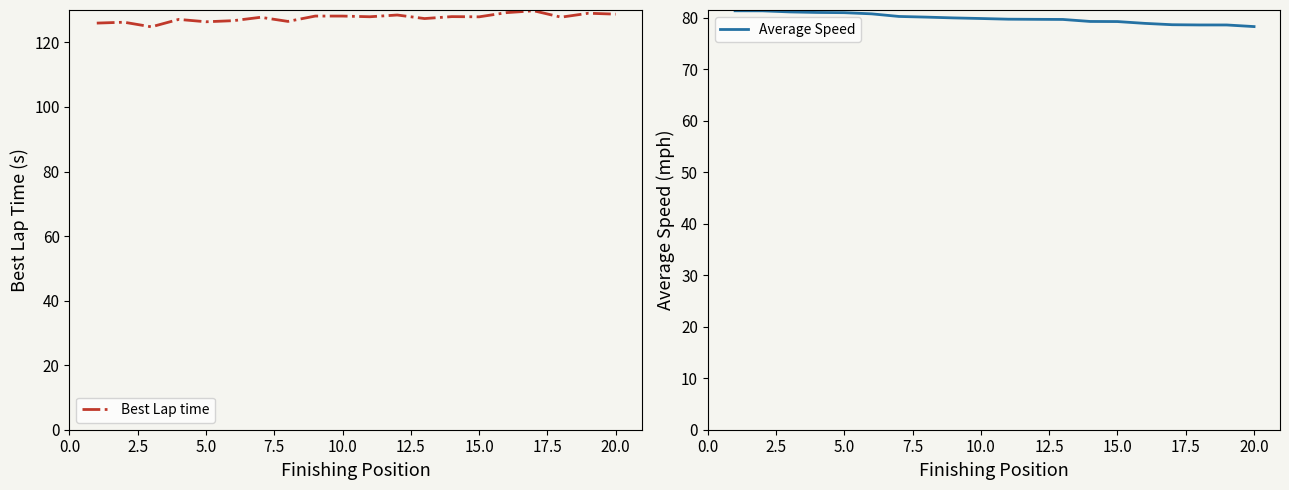

List the series in order of their peak value, highest first.

Best Lap time, Average Speed